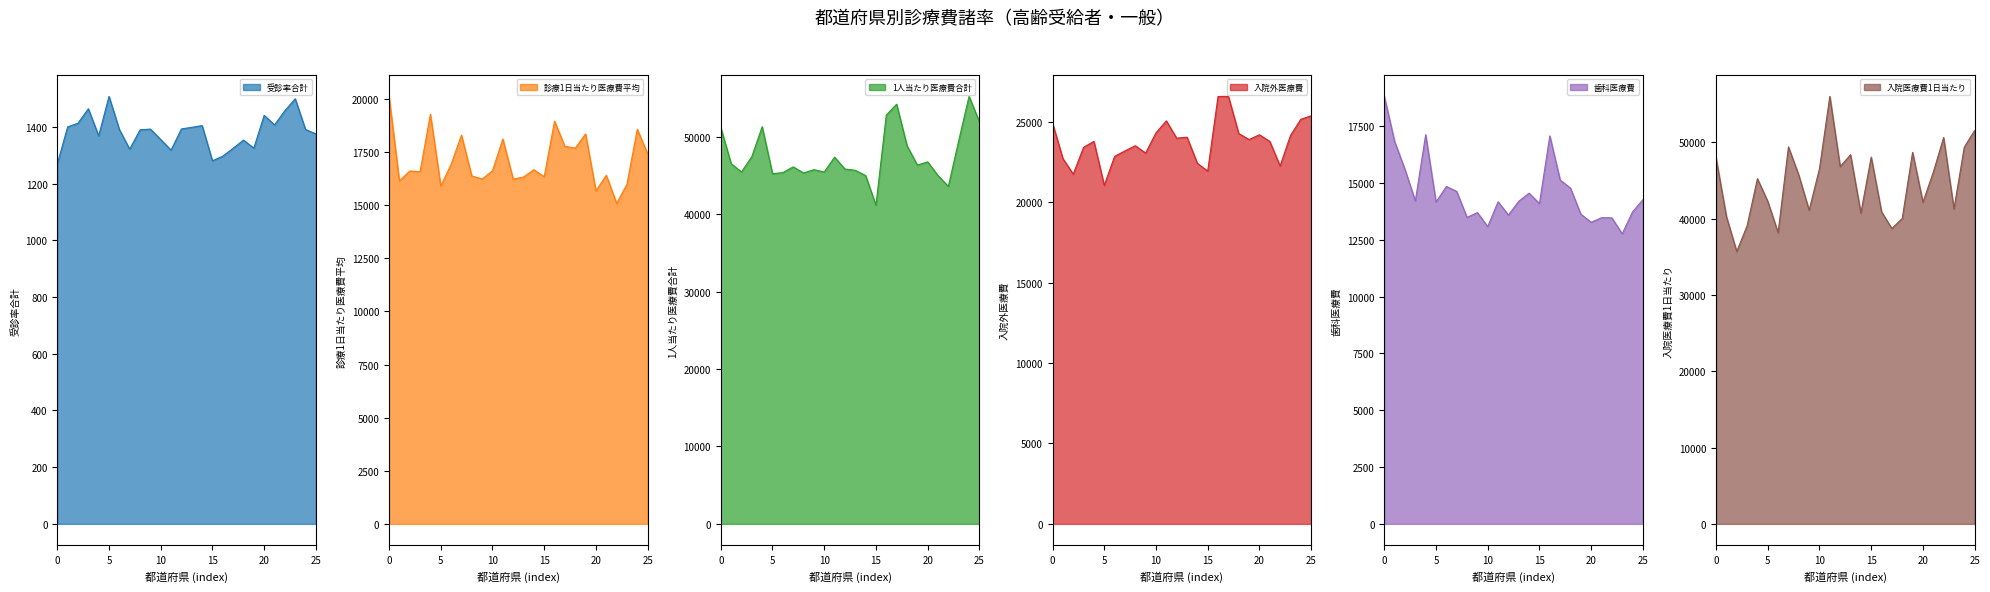

What is the sum of all 受診率合計 values?

35945.0